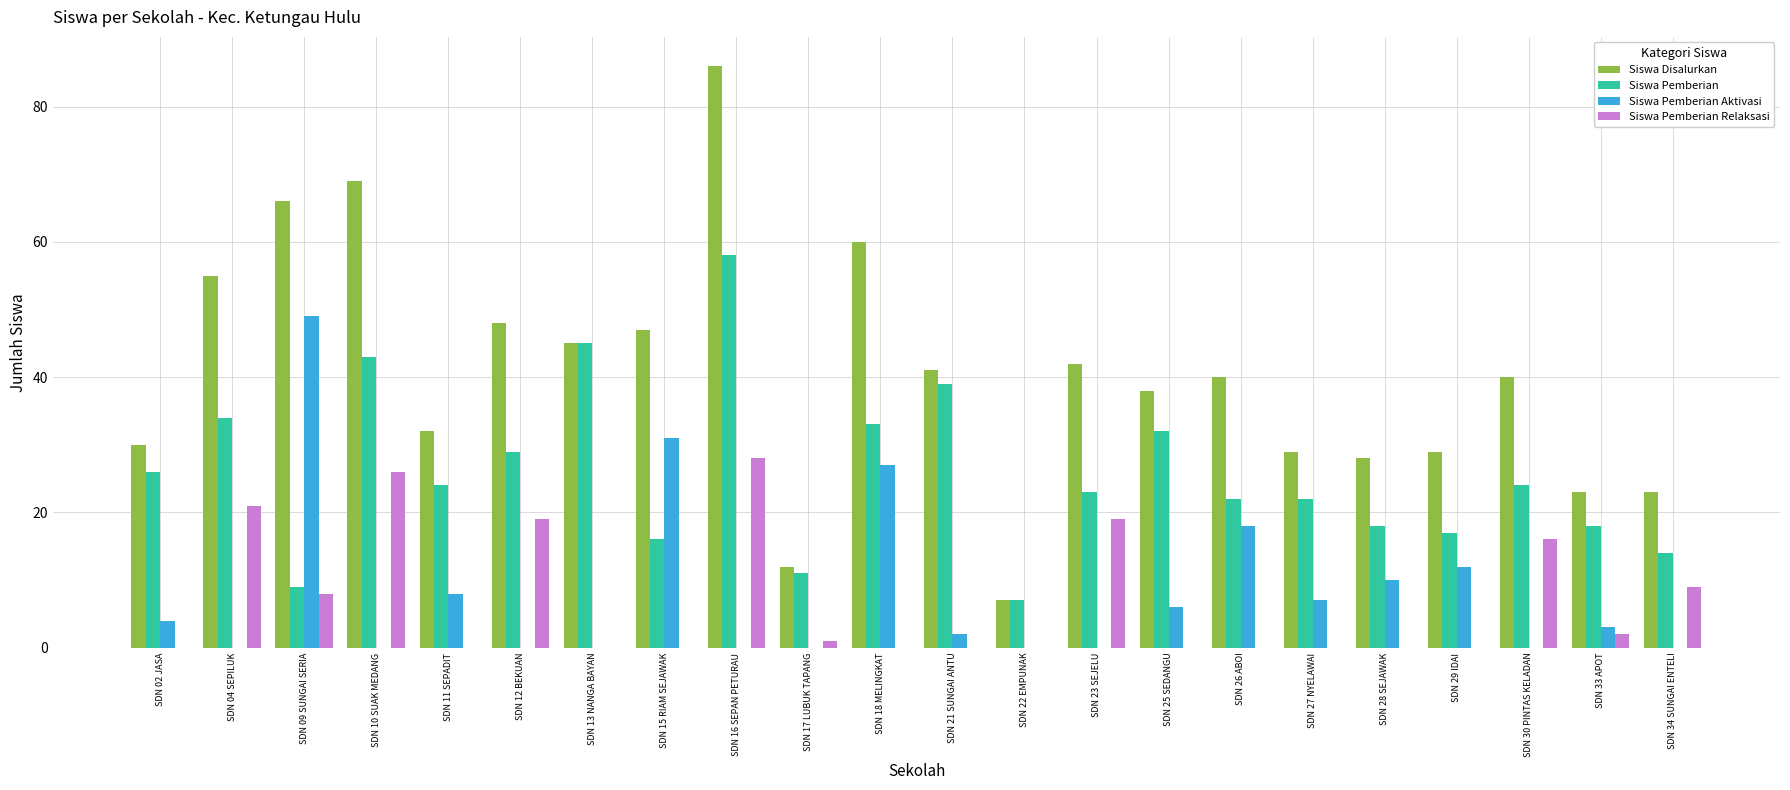

What is the total value across all series at SDN 34 SUNGAI ENTELI?

46